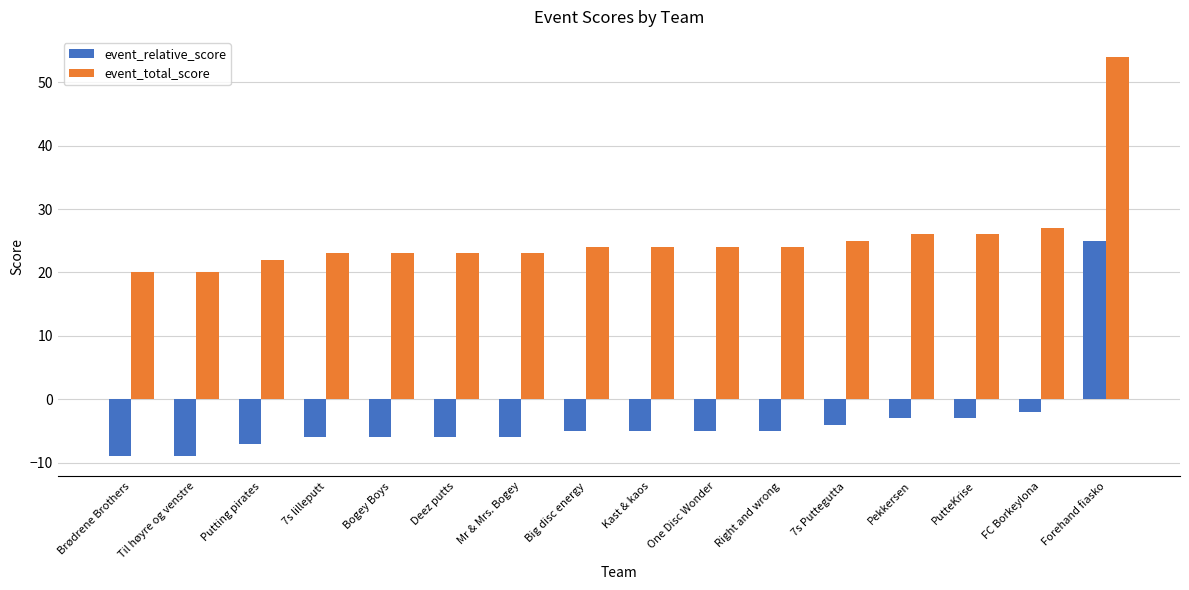

Count the number of categories in the chart.

16